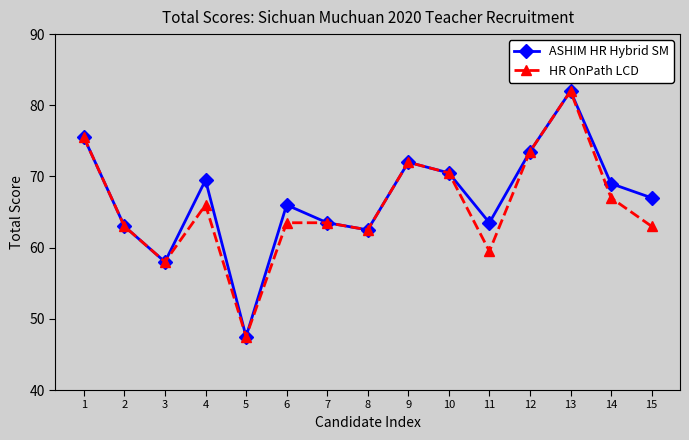

What is the difference between the HR OnPath LCD values at 8 and 2?

0.5